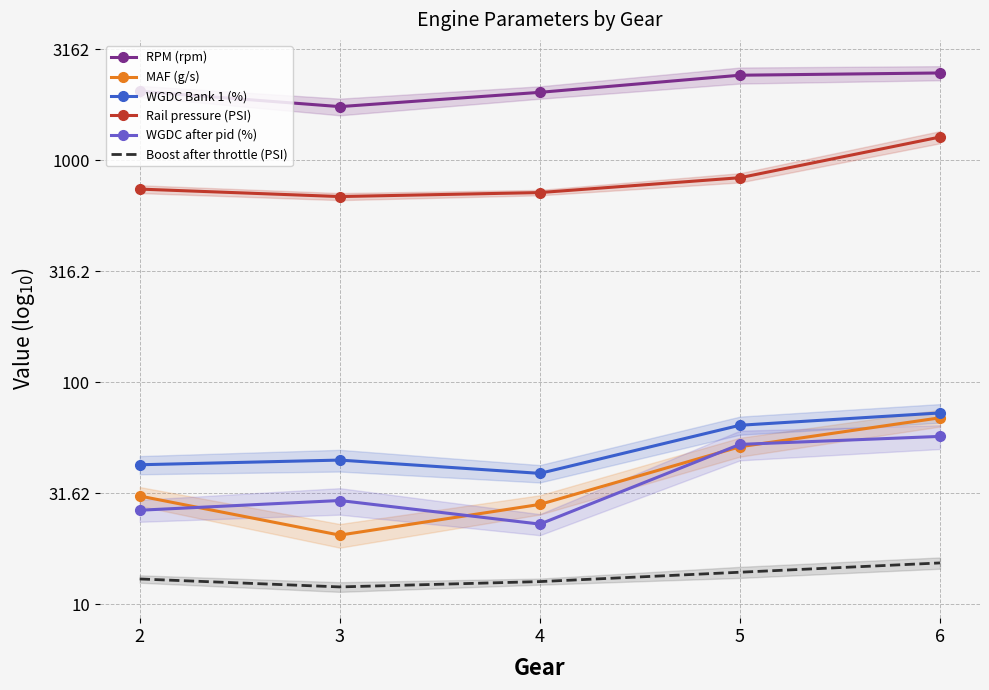

True or false: WGDC after pid (%) has more than 0 interior local peaks.

True